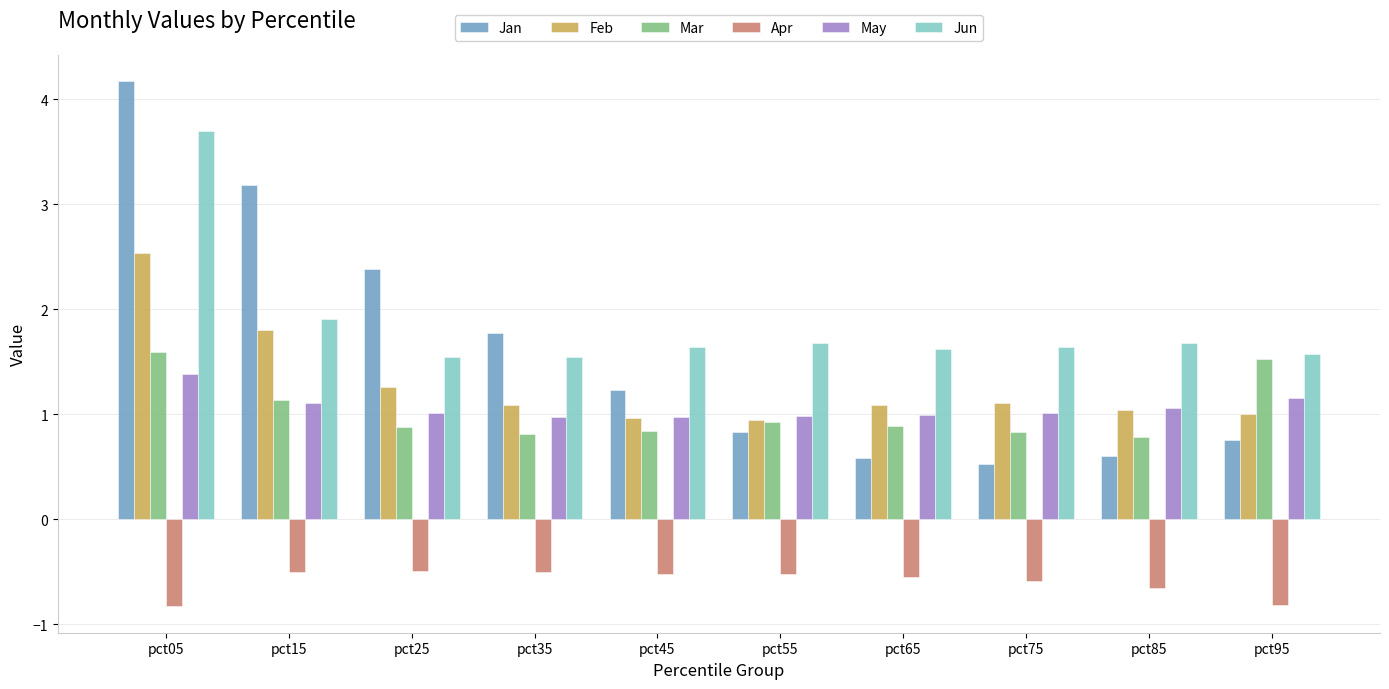

What is the difference between the maximum and minimum values in the Jan series?

3.6